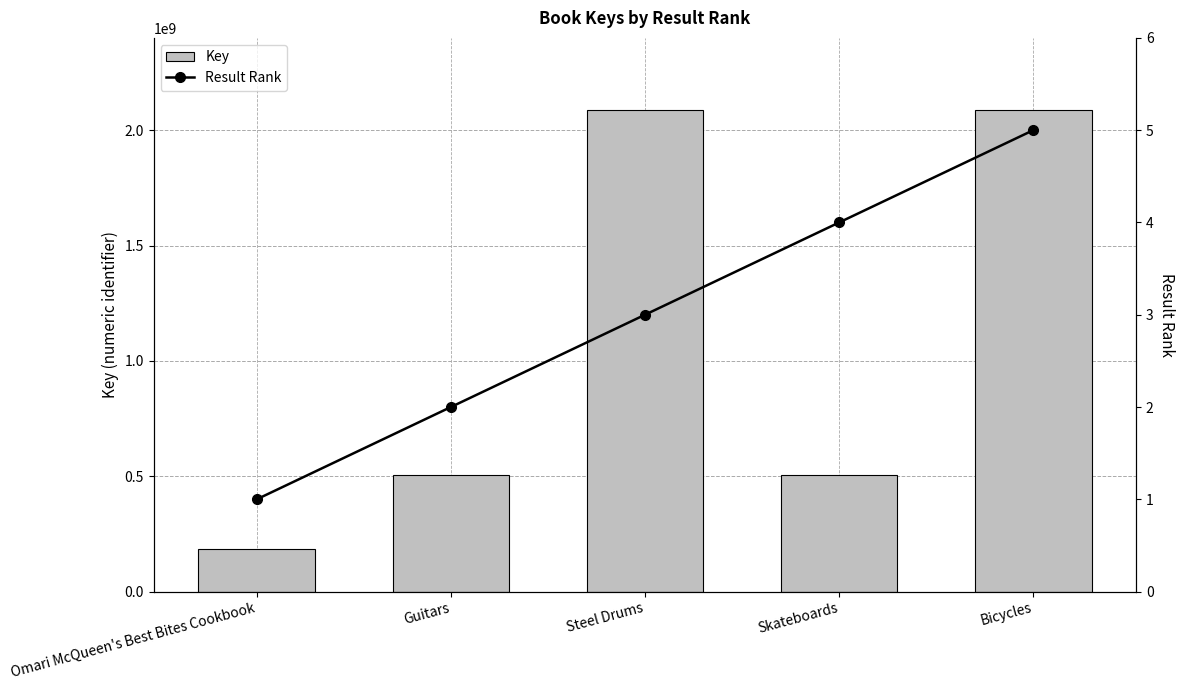

Rank the series by their average value, from highest to lowest.

Key, Result Rank